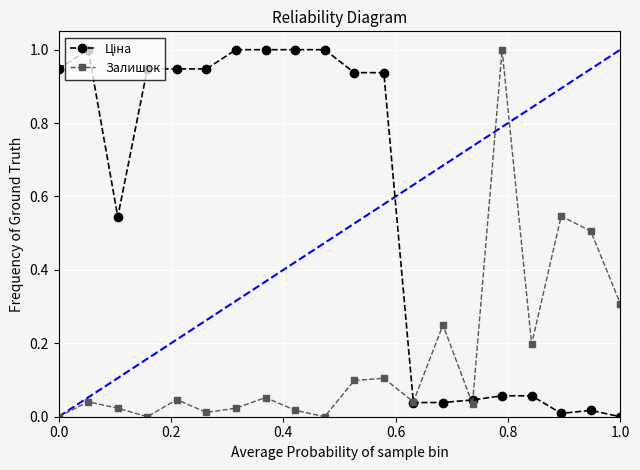

What is the maximum value shown in the chart?

1.0